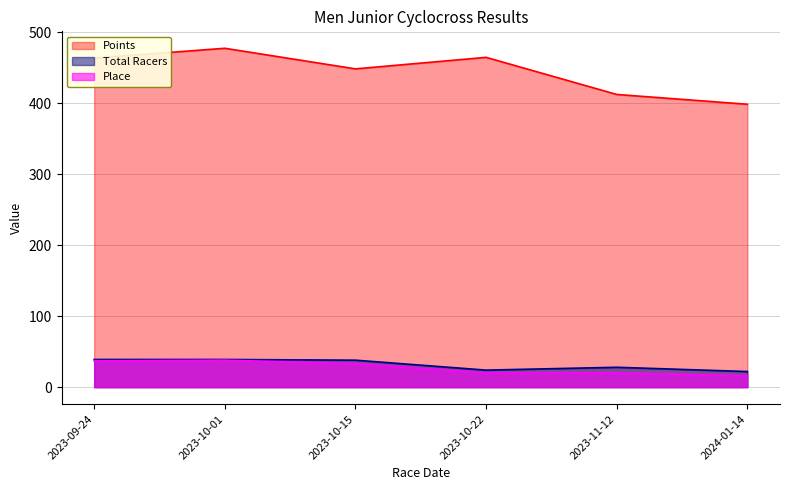

At which category is the sum across all series the highest?

2023-10-01